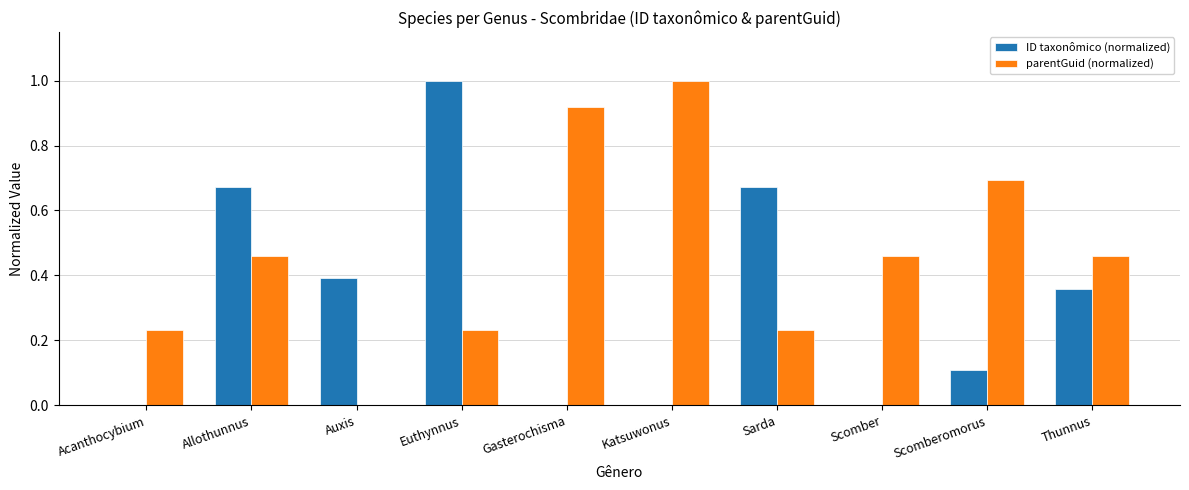

What is the maximum value for ID taxonômico (normalized)?

1.0